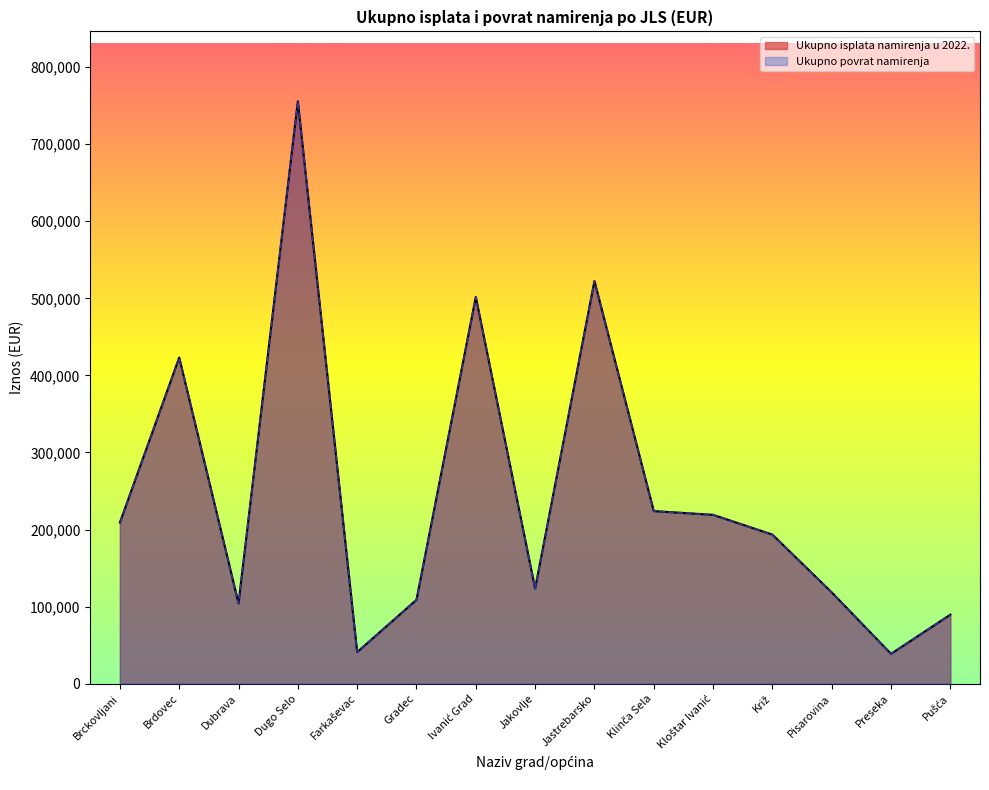

At which category does the chart reach its minimum across all series?

Preseka